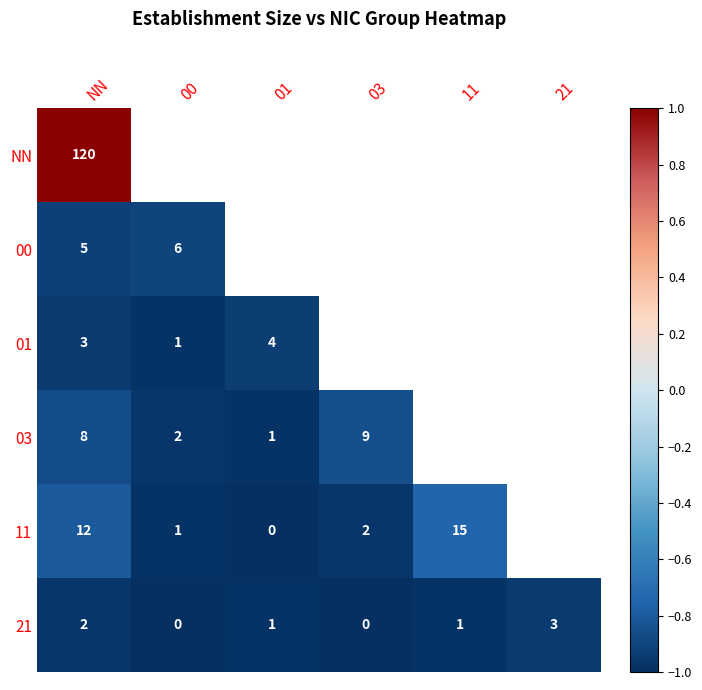

What is the difference between the 03 values at 00 and 03?

7